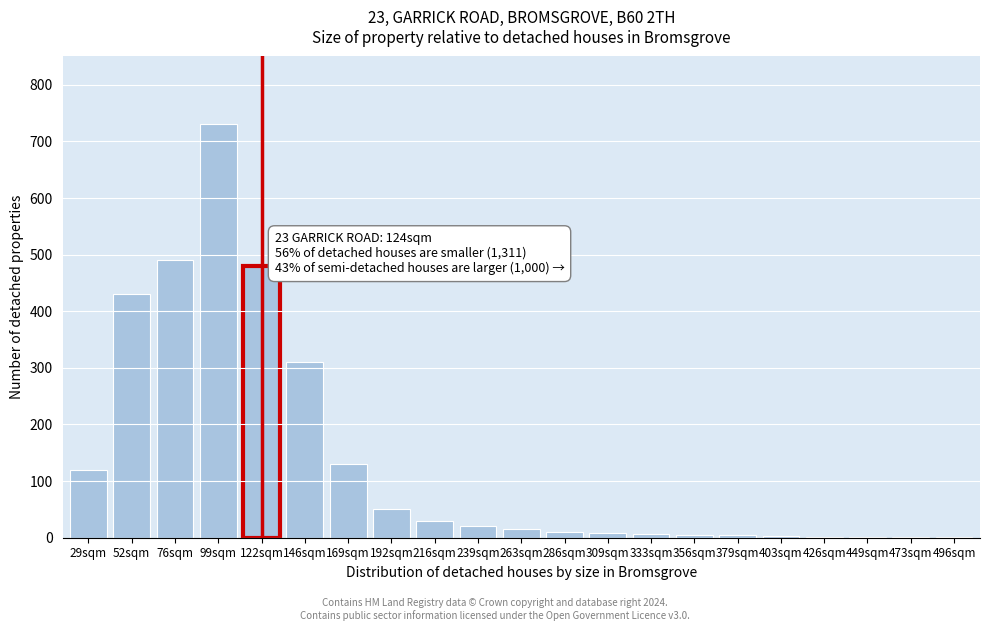

What is the sum of all values?

2847